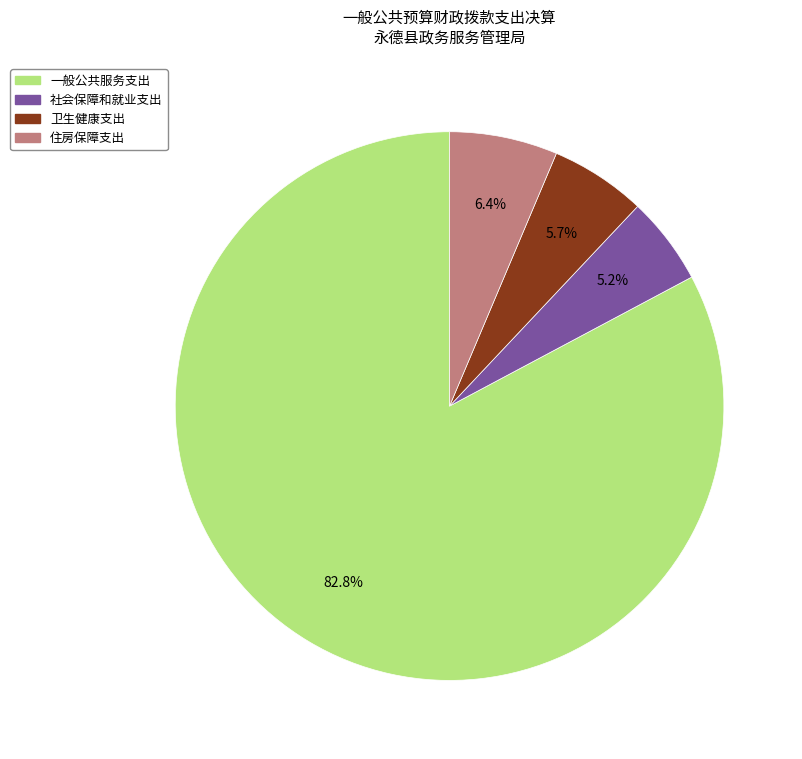

To the nearest percent, what percentage of the pie is 一般公共服务支出?

83%